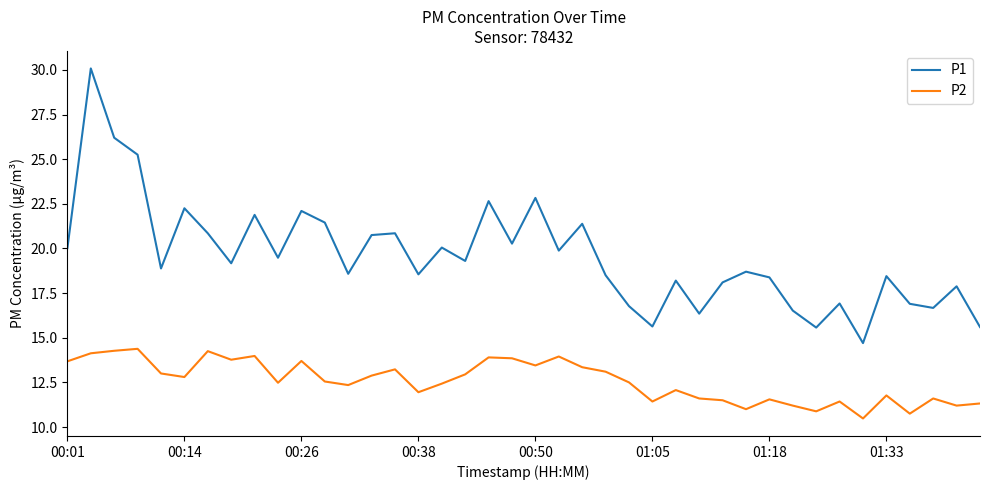

Count the number of data series in this chart.

2